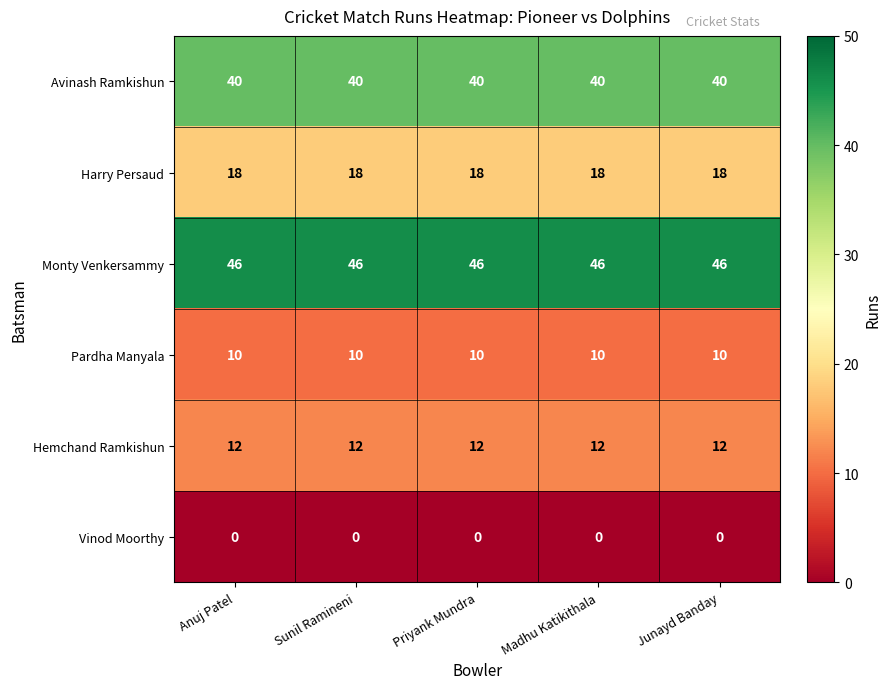

How many distinct data groups are displayed?

6